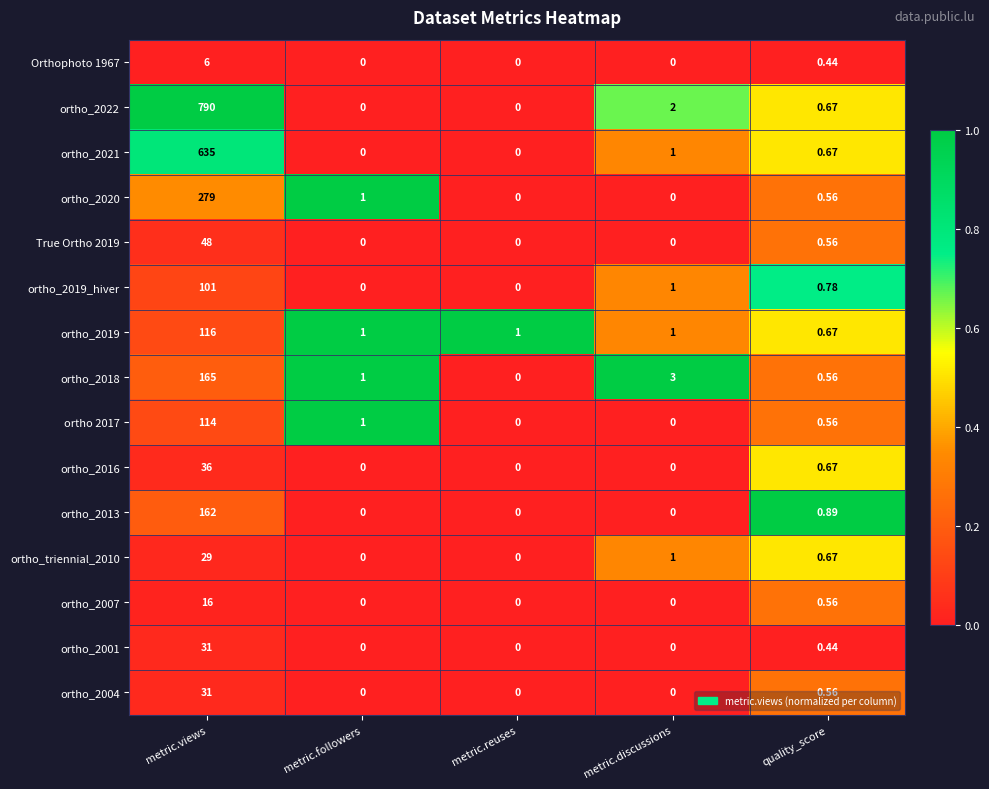

How many distinct data groups are displayed?

15